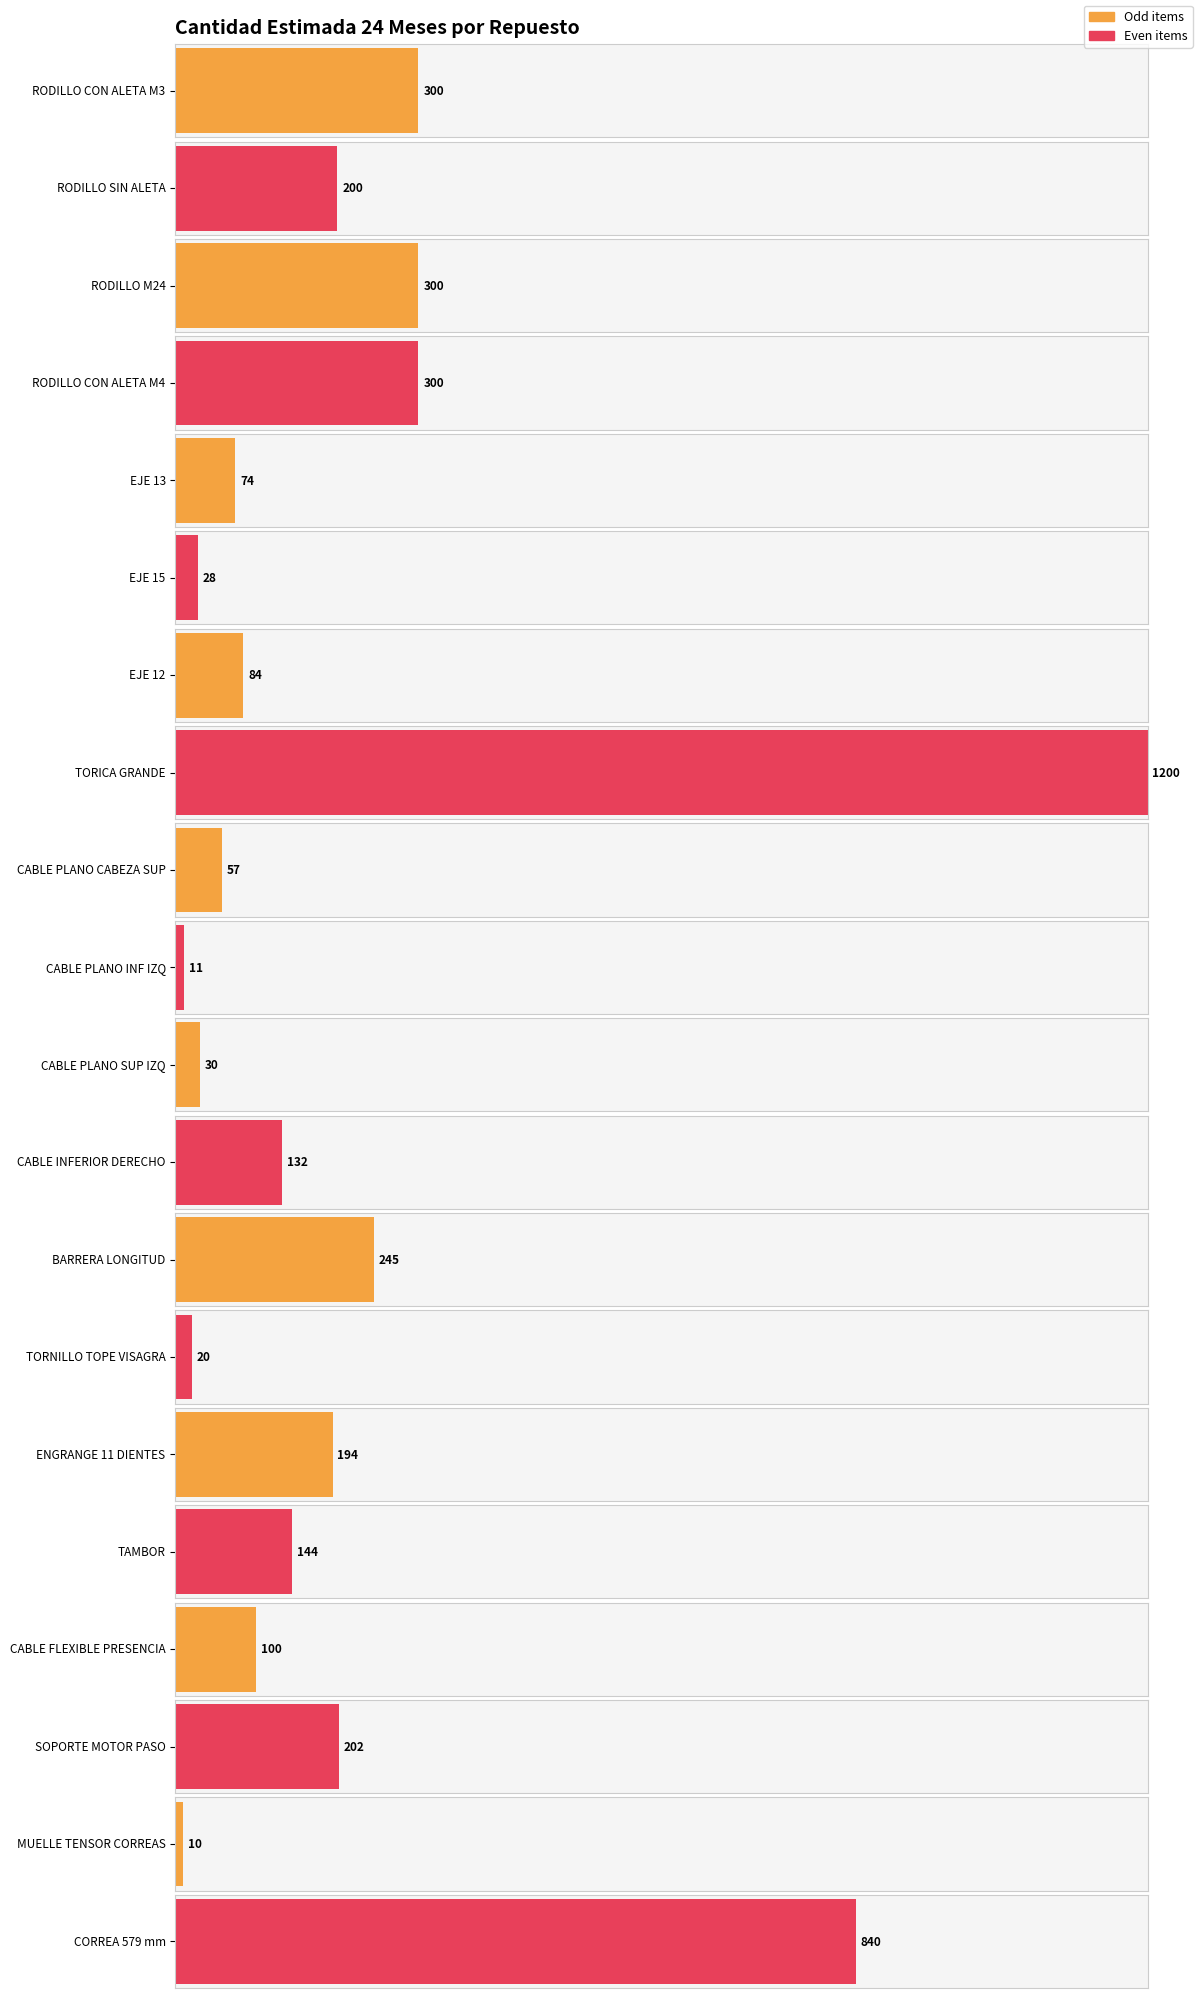

What is the change in value from EJE 15 to ENGRANGE 11 DIENTES?

+166